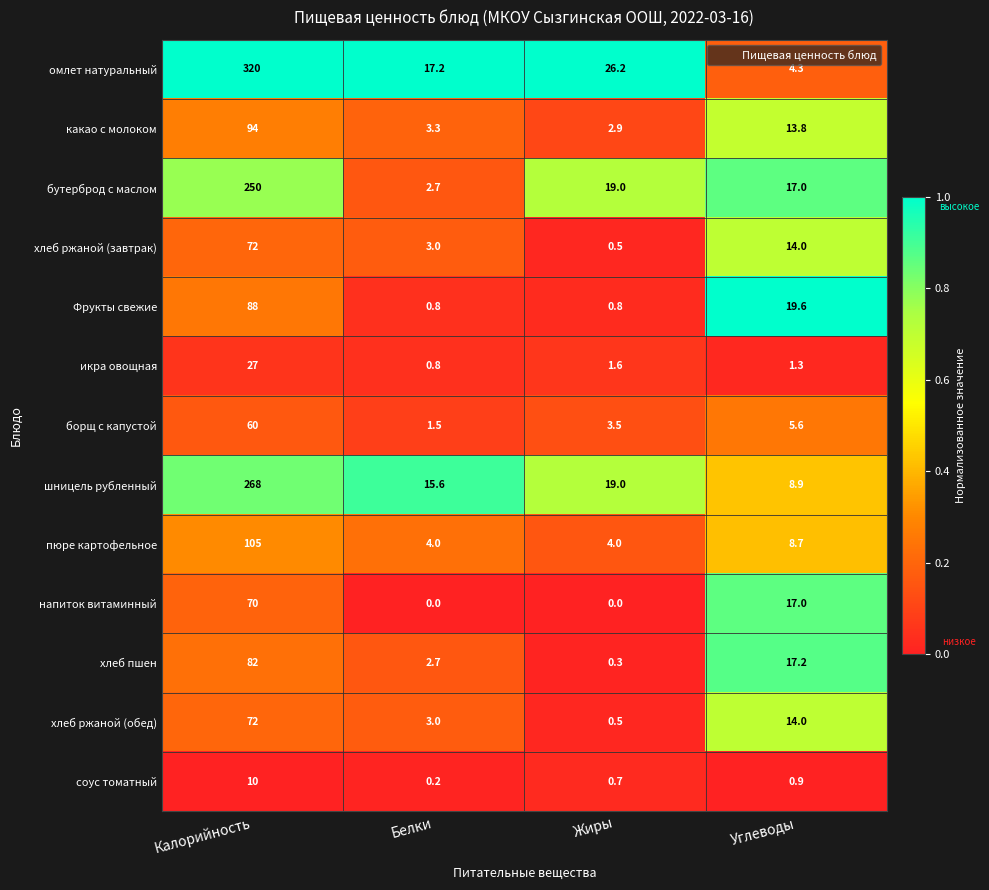

What is the approximate value of борщ с капустой at Жиры?

3.5